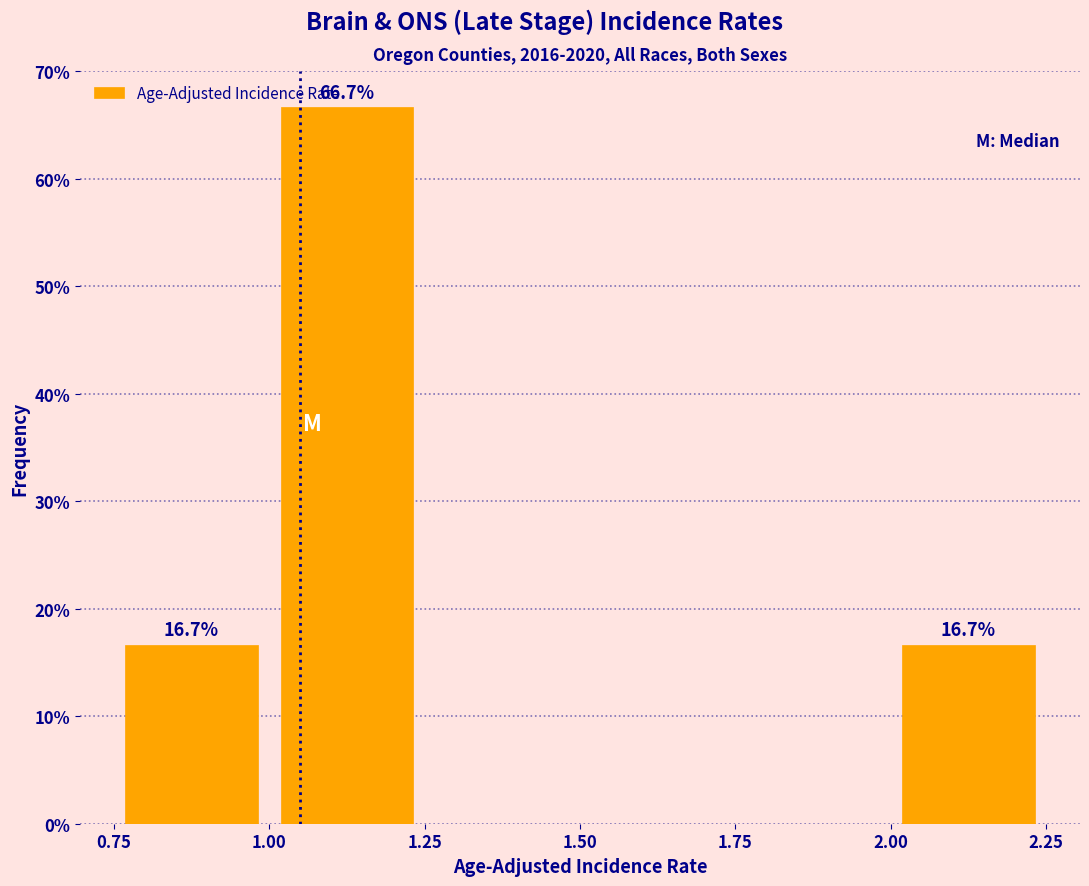

Over which range of the x-axis is the bar tallest?

1.00 to 1.25